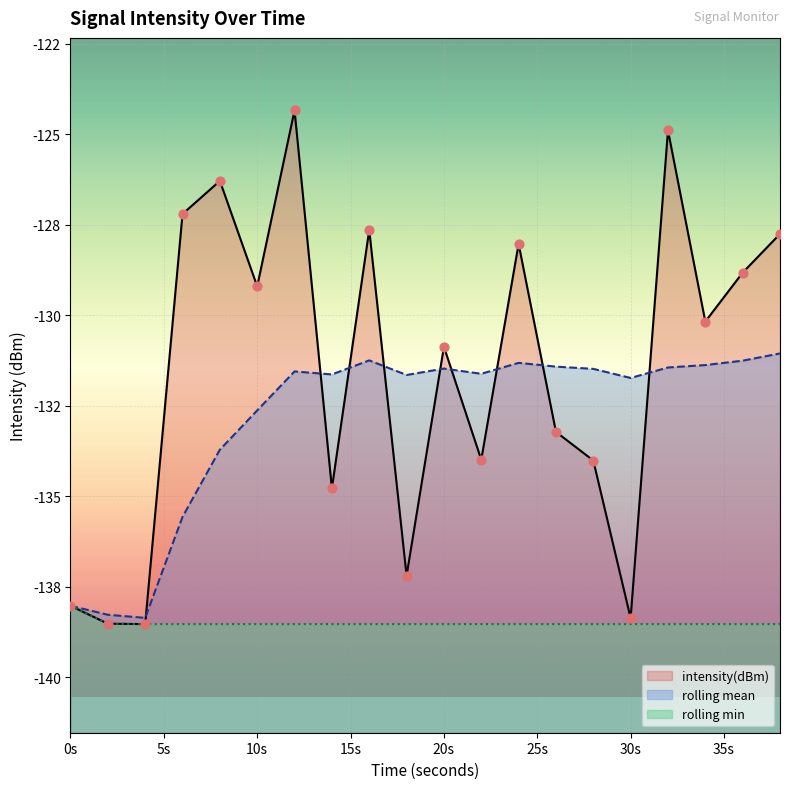

What are all the series names shown in the legend?

intensity(dBm), rolling_mean, rolling_min